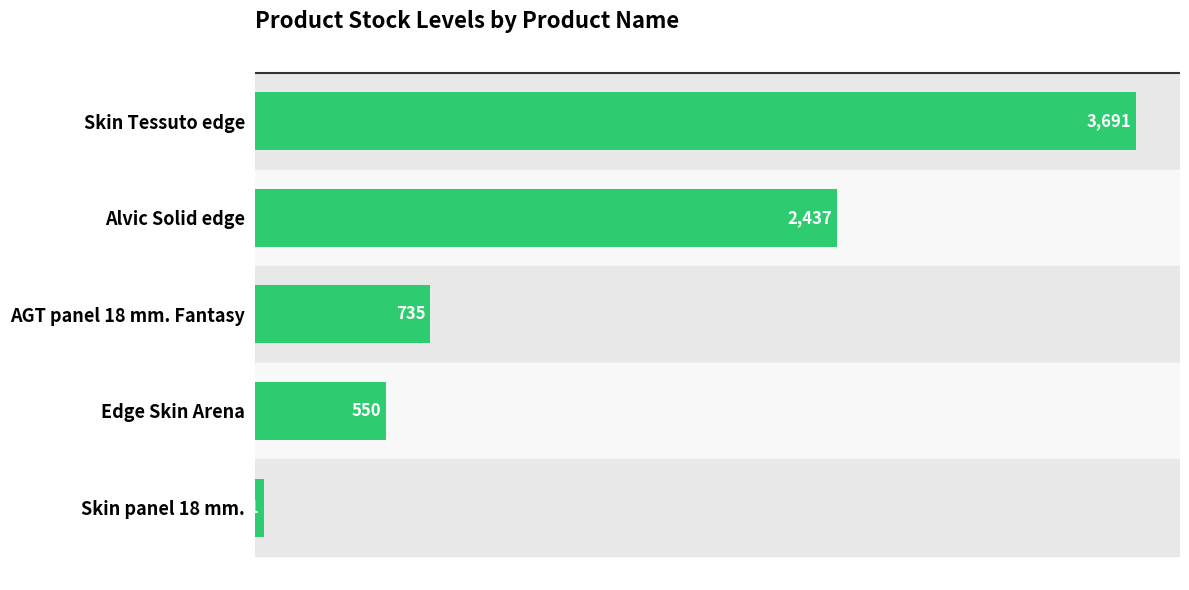

How many data points does each series have?

5